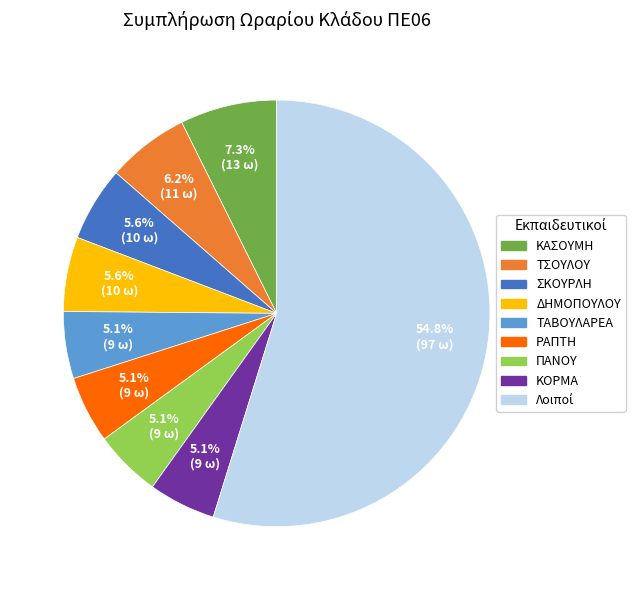

Does any single category account for the majority?

Yes